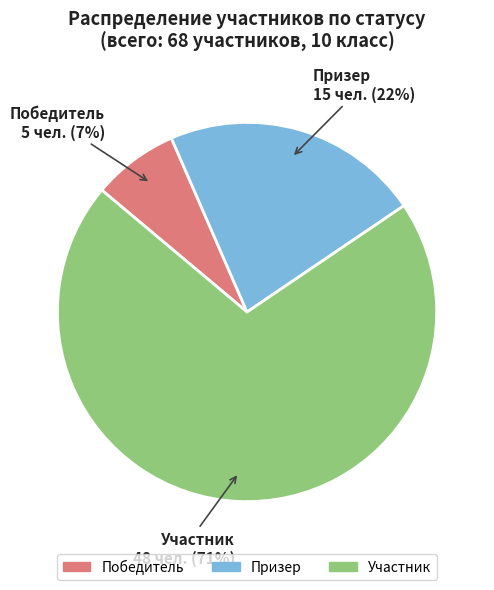

Which category accounts for the majority?

Участник